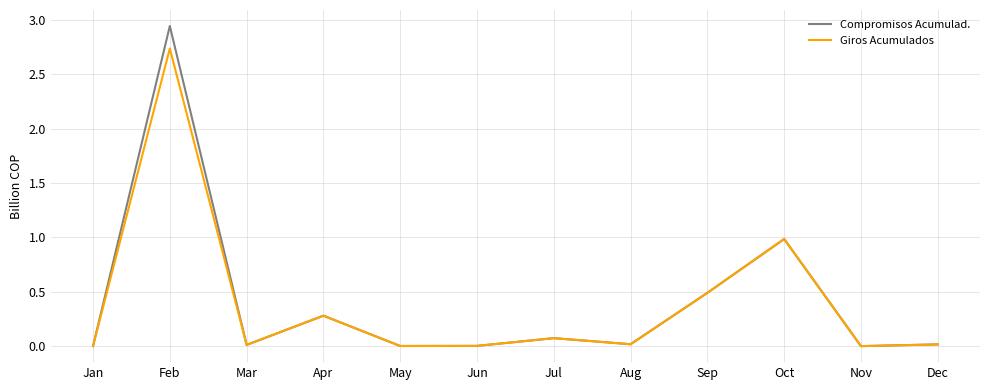

How many lines are shown in the chart?

2